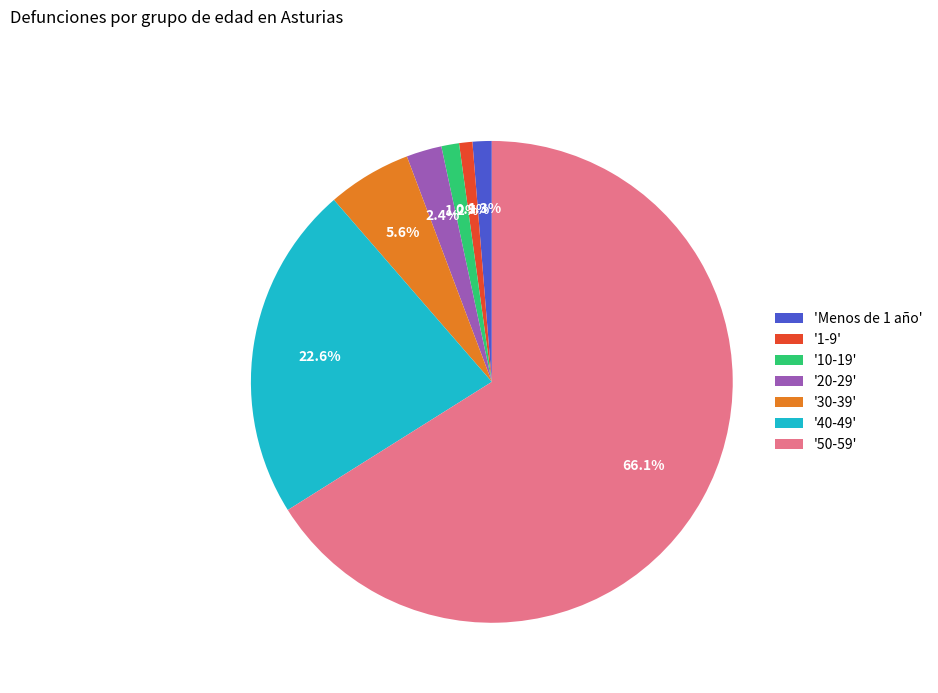

Which slice represents more than half of the pie?

'50-59'